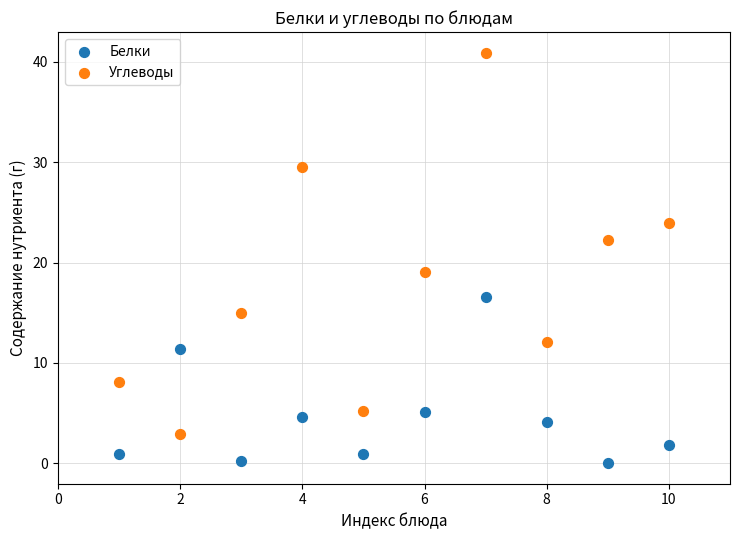

Which series reaches the minimum Y coordinate?

Белки